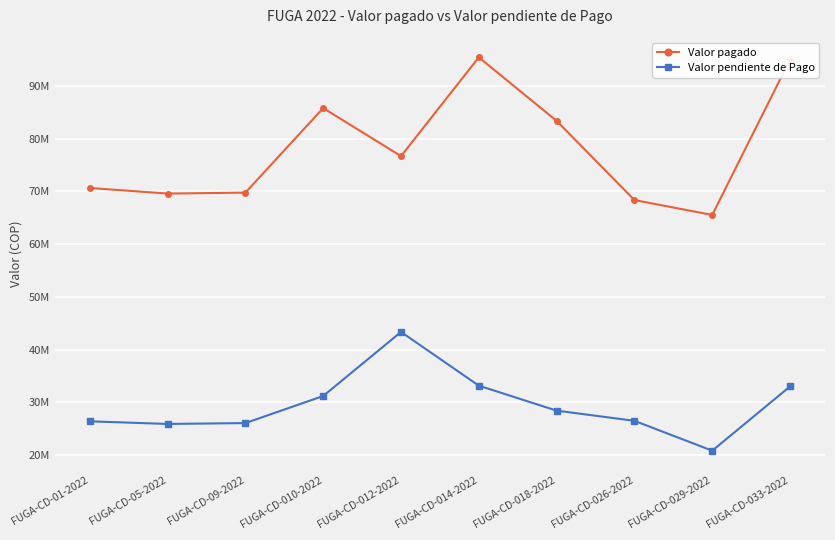

At which label does Valor pendiente de Pago first exceed 28414800?

FUGA-CD-010-2022